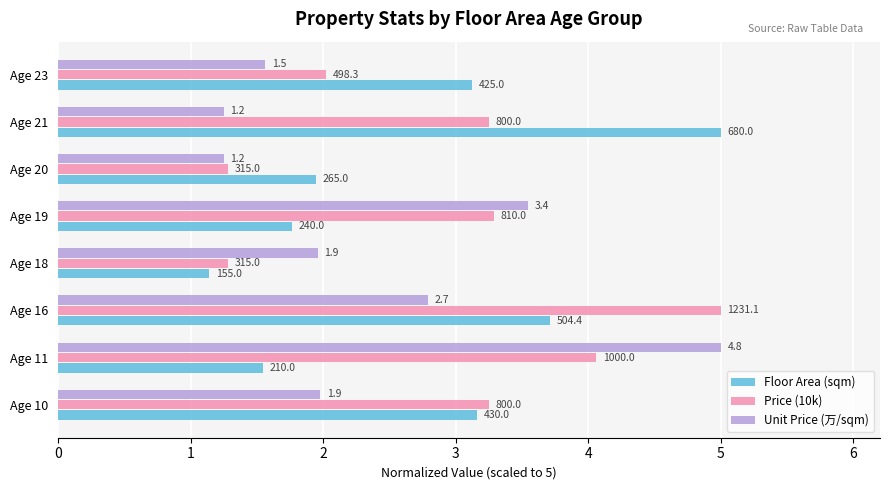

What are all the series names shown in the legend?

Floor Area (sqm), Price (10k), Unit Price (万/sqm)